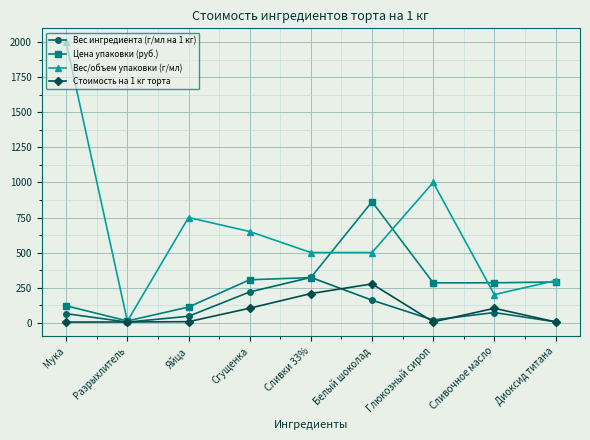

Does the chart have visible grid lines?

Yes